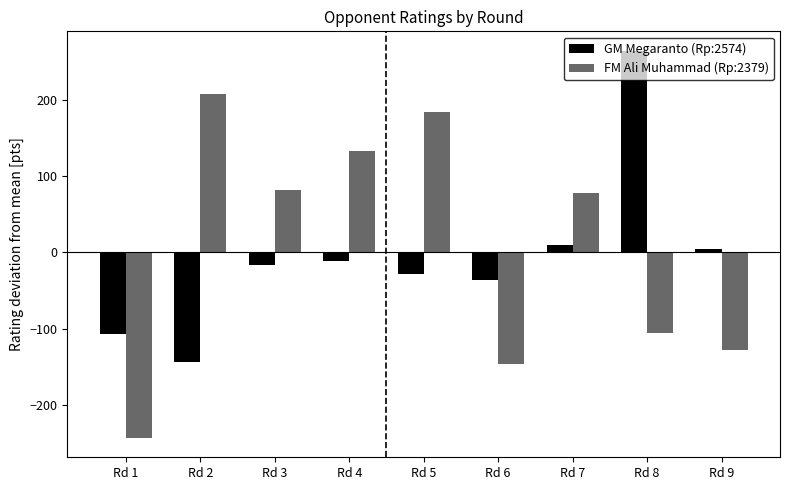

Read the FM Ali Muhammad (Rp:2379) value at Rd 8.

-104.8